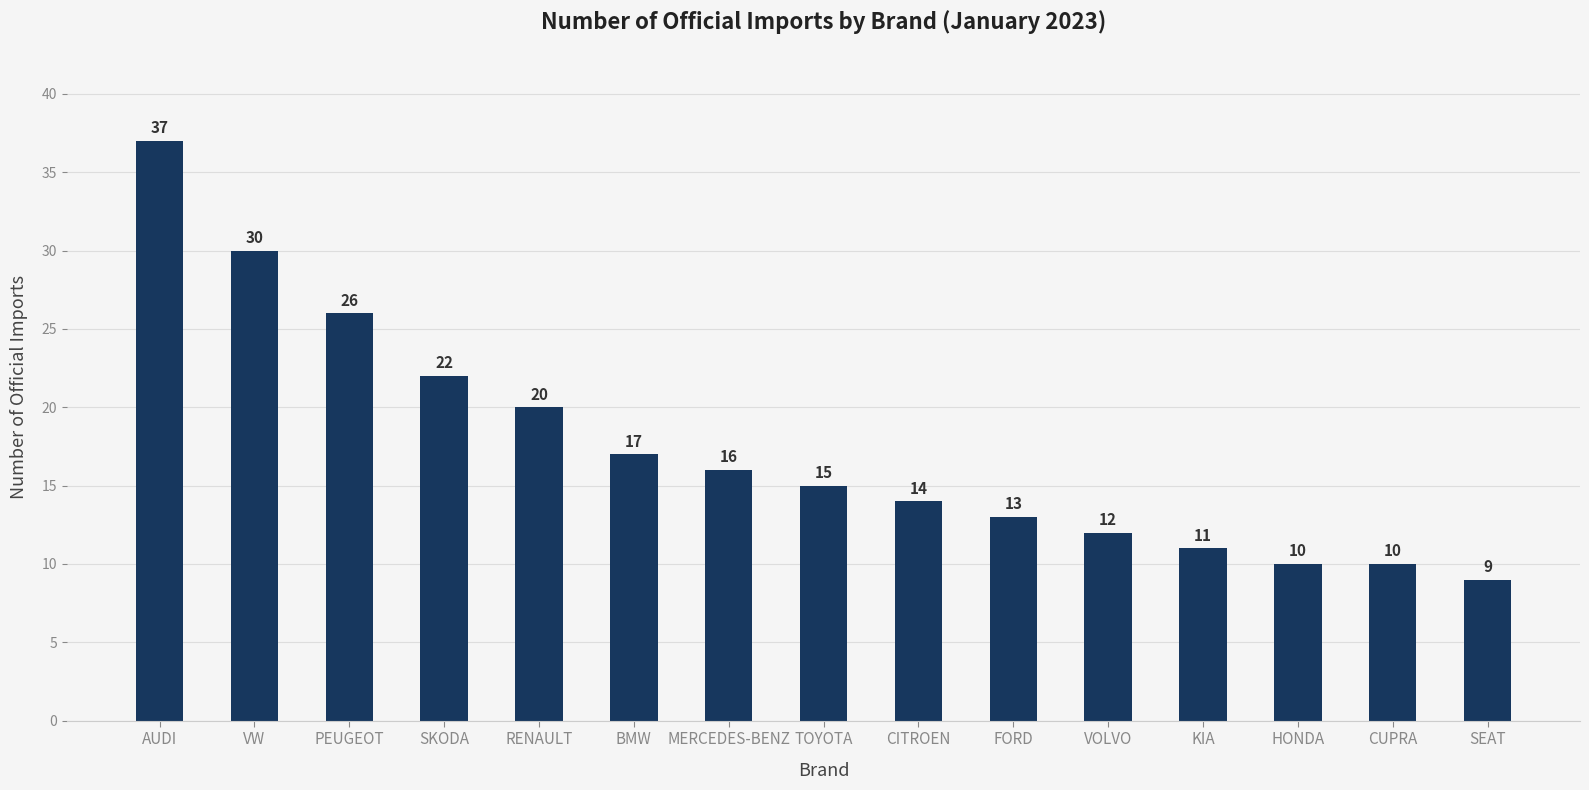

What is the label of the 8th bar from the right?

TOYOTA